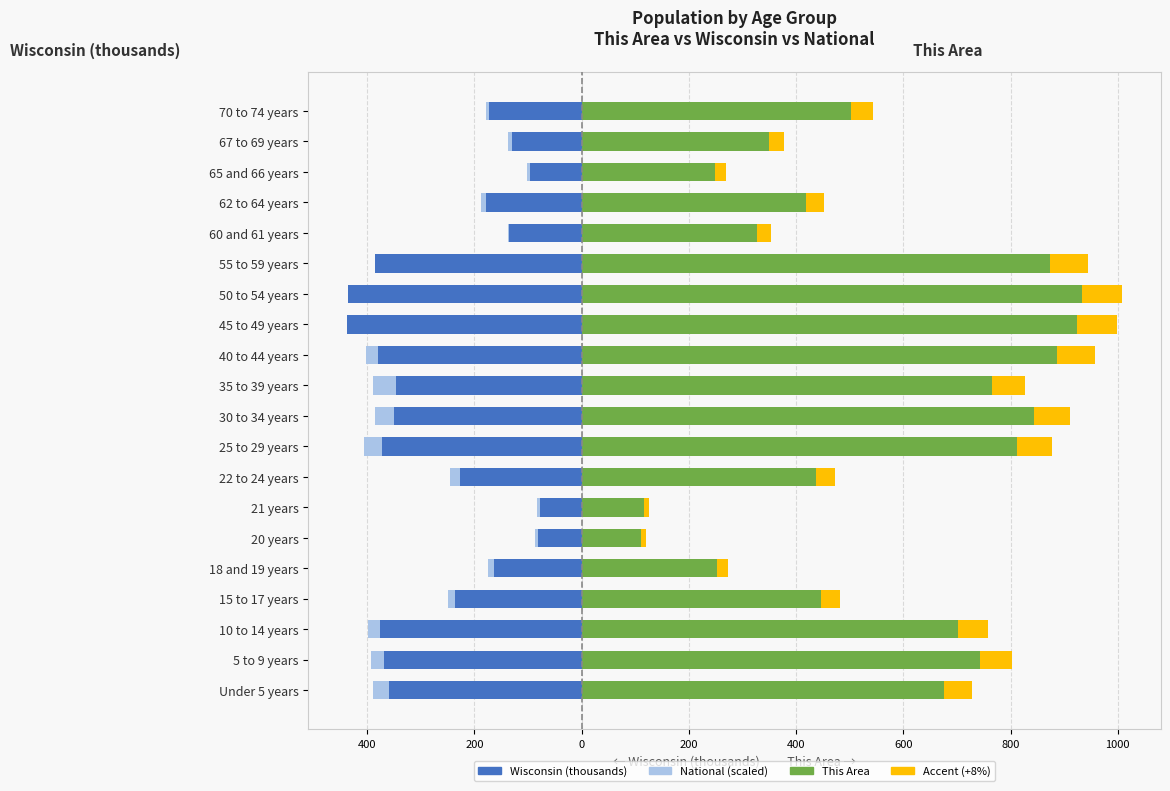

Reading left to right, what are all the values shown in this chart?

National (scaled): -389.3	-392.1	-398.5	-249.6	-175.1	-87.1	-83.9	-245.0	-406.7	-384.7	-388.9	-402.6	-437.6	-429.7	-379.0	-137.1	-187.0	-102.5	-137.1	-178.8
Wisconsin (thousands): -358.4	-368.6	-375.9	-236.5	-162.7	-80.8	-78.2	-227.6	-372.3	-349.3	-345.3	-380.3	-437.6	-436.1	-386.0	-135.4	-178.4	-96.3	-130.7	-173.5
This Area: 675.0	744.0	702.0	446.0	253.0	111.0	116.0	438.0	812.0	843.0	765.0	887.0	924.0	933.0	874.0	327.0	419.0	249.0	349.0	503.0
Accent: 54.0	59.5	56.2	35.7	20.2	8.9	9.3	35.0	65.0	67.4	61.2	71.0	73.9	74.6	69.9	26.2	33.5	19.9	27.9	40.2